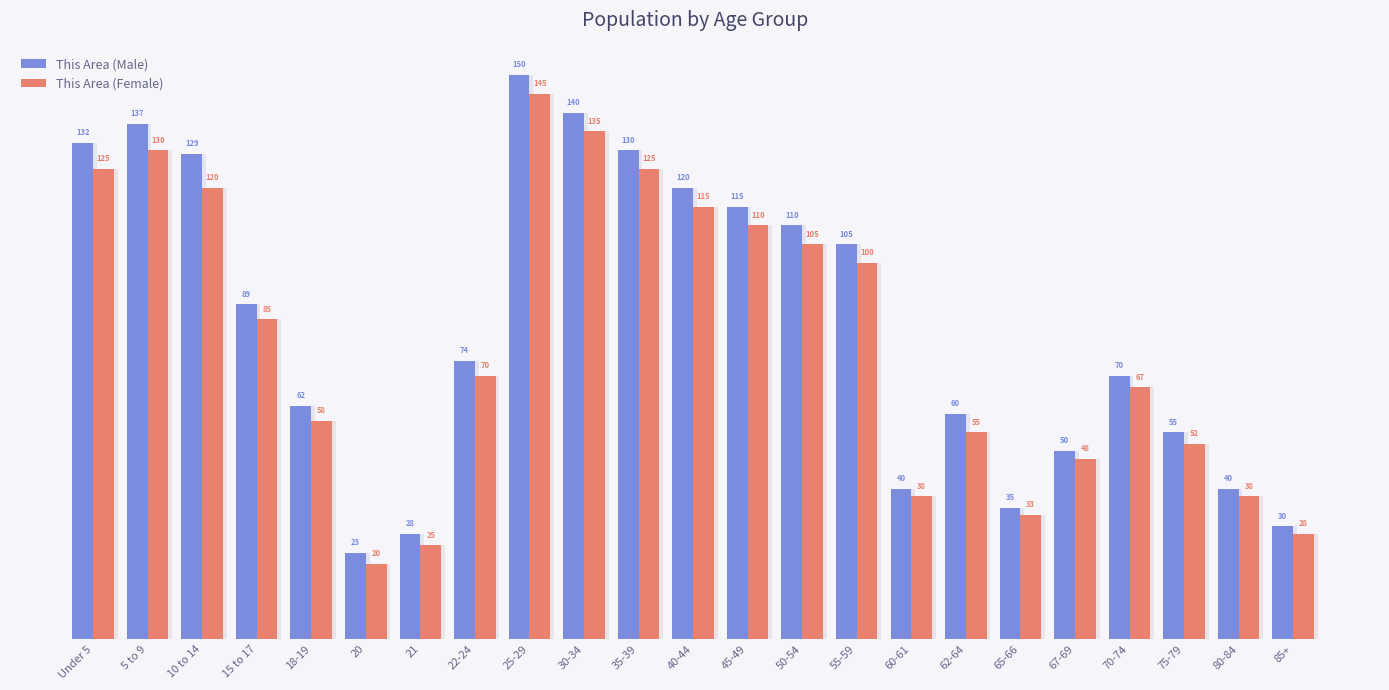

What is the value of the This Area (Male) bar at the 19th from the left?

50